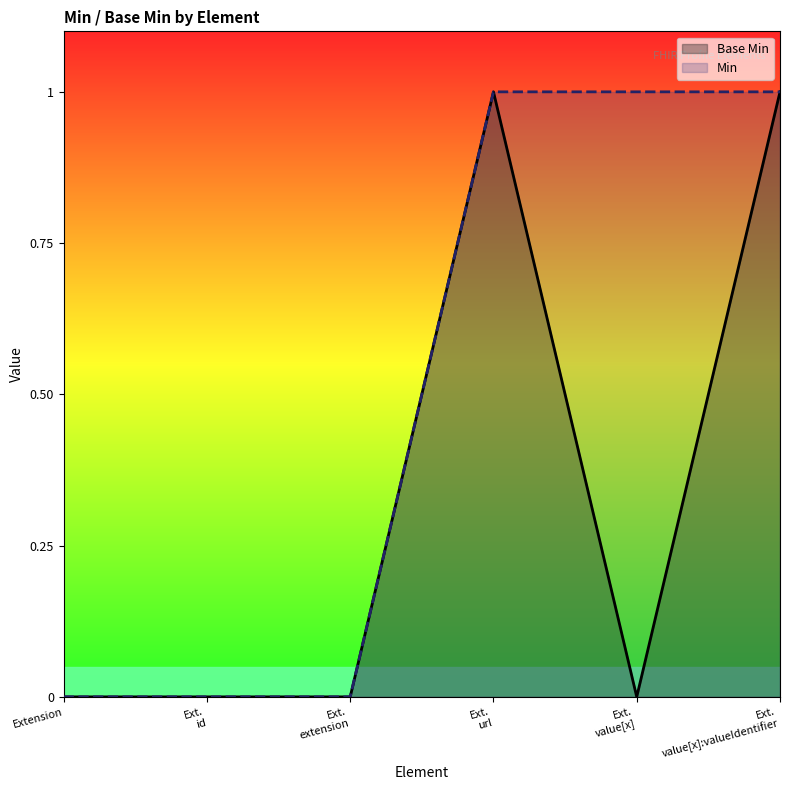

What is the difference between the Base Min values at Extension and Ext.
url?

1